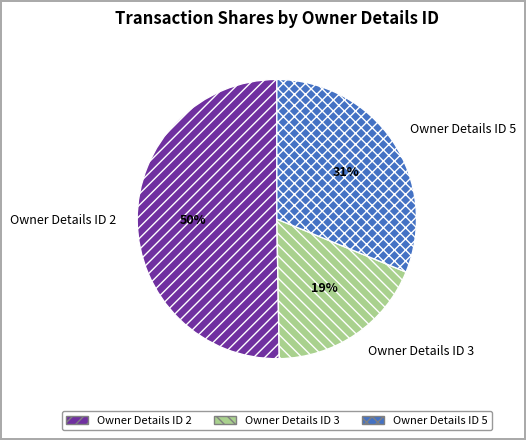

To the nearest percent, what is the difference between the Owner Details ID 5 and Owner Details ID 2 slice percentages?

19%